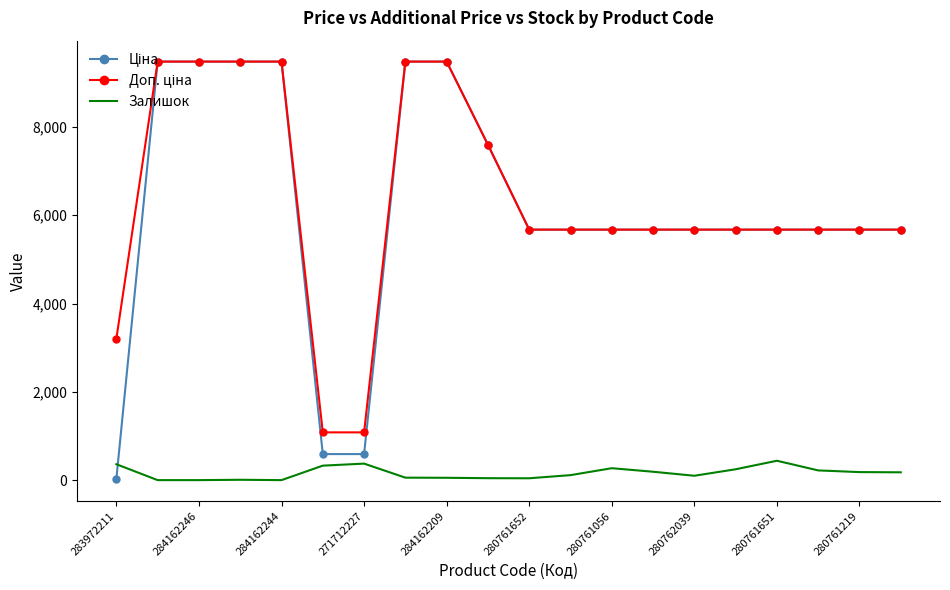

Is it true that Залишок equals 42.0 at 280761652?

True